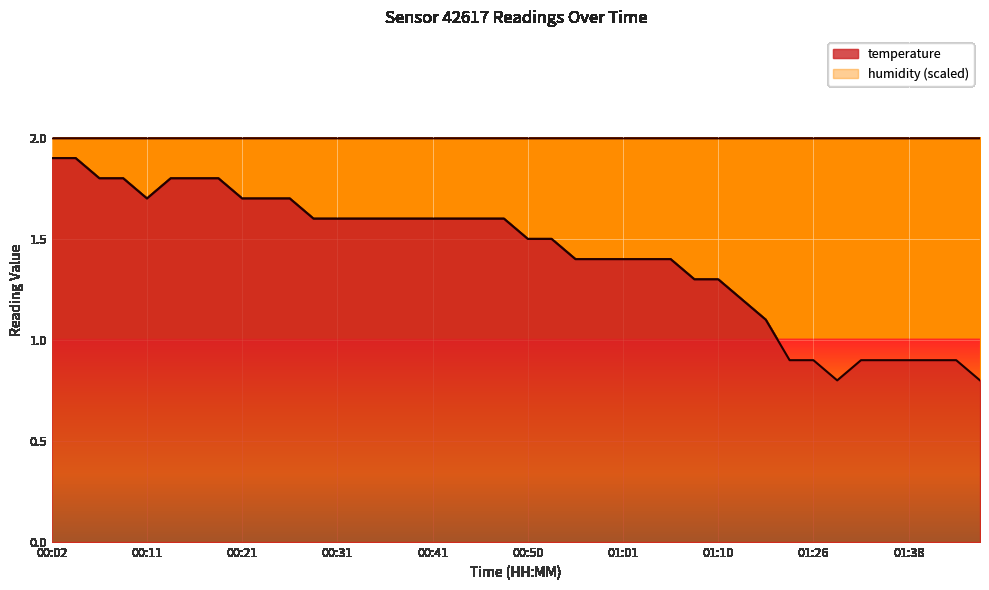

What is the difference between the values at 00:33 and 00:14?

0.2